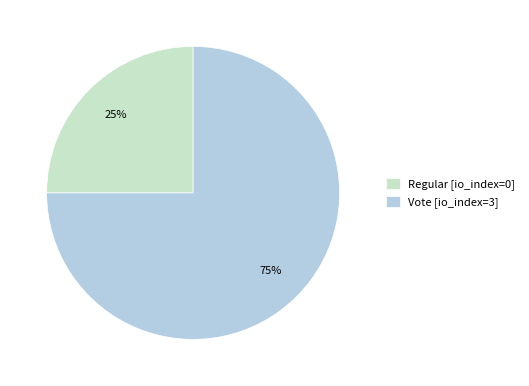

Which category has the biggest portion of the pie?

Vote [io_index=3]